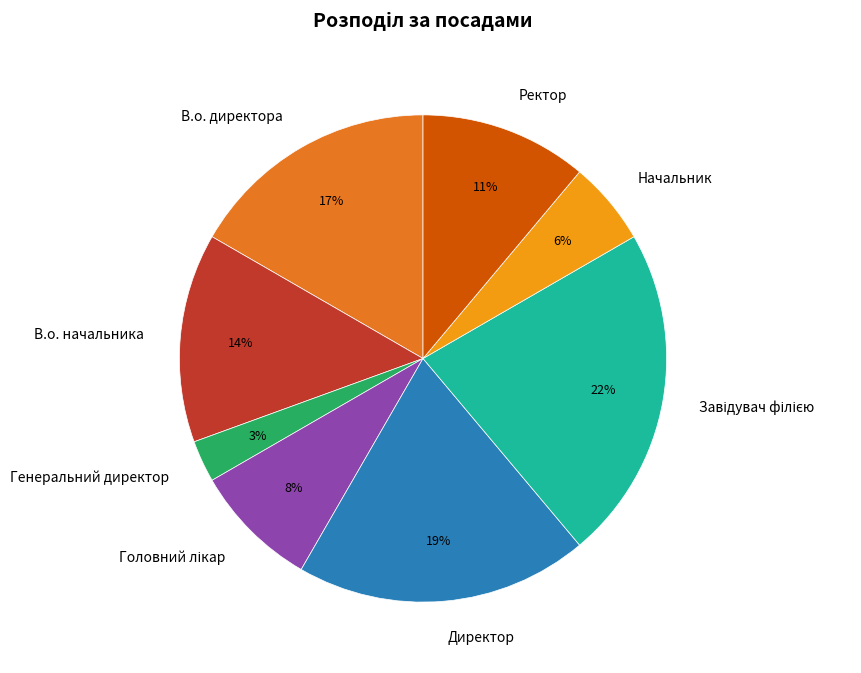

To the nearest percent, what percentage of the pie is Генеральний директор?

3%